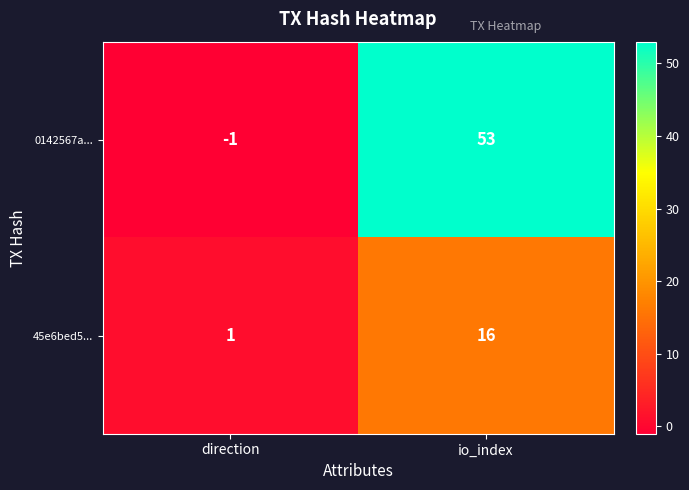

Reading left to right, extract all data points from this chart.

0142567a...: direction=-1	io_index=53
45e6bed5...: direction=1	io_index=16